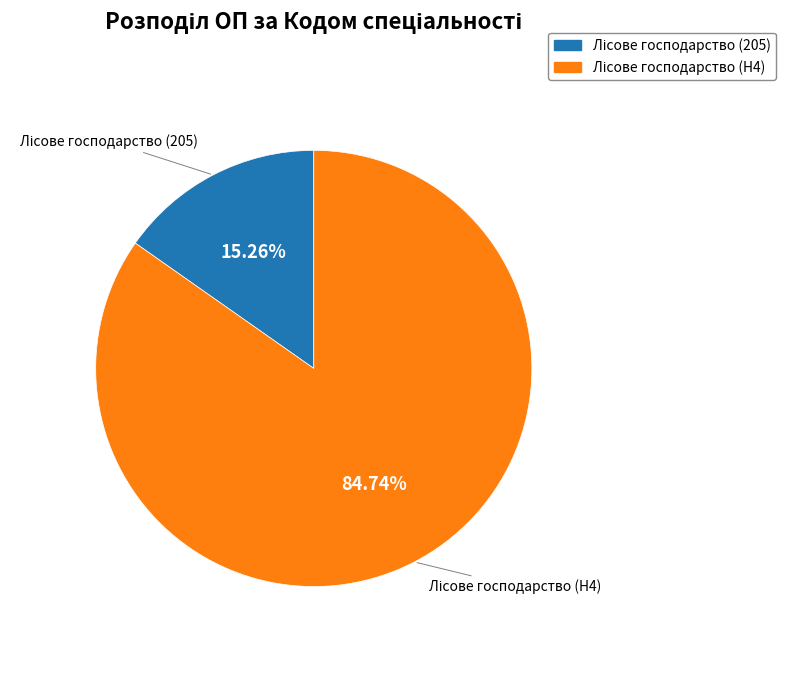

Is there a majority slice in this chart?

Yes